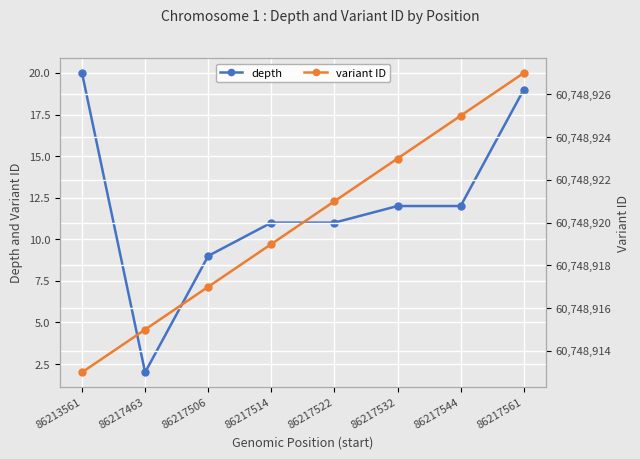

True or false: variant ID has more than 1 interior local peaks.

False